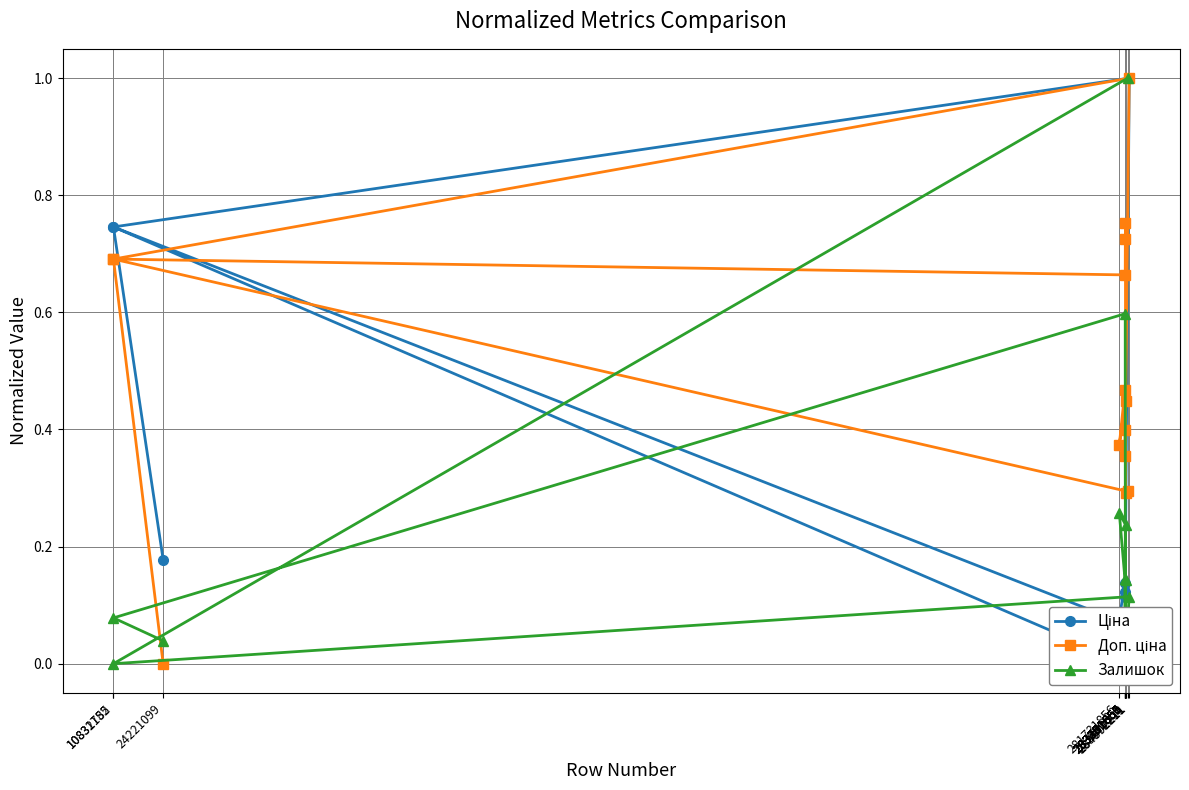

What is the difference between the Залишок values at 24221099 and 283231856?

0.1